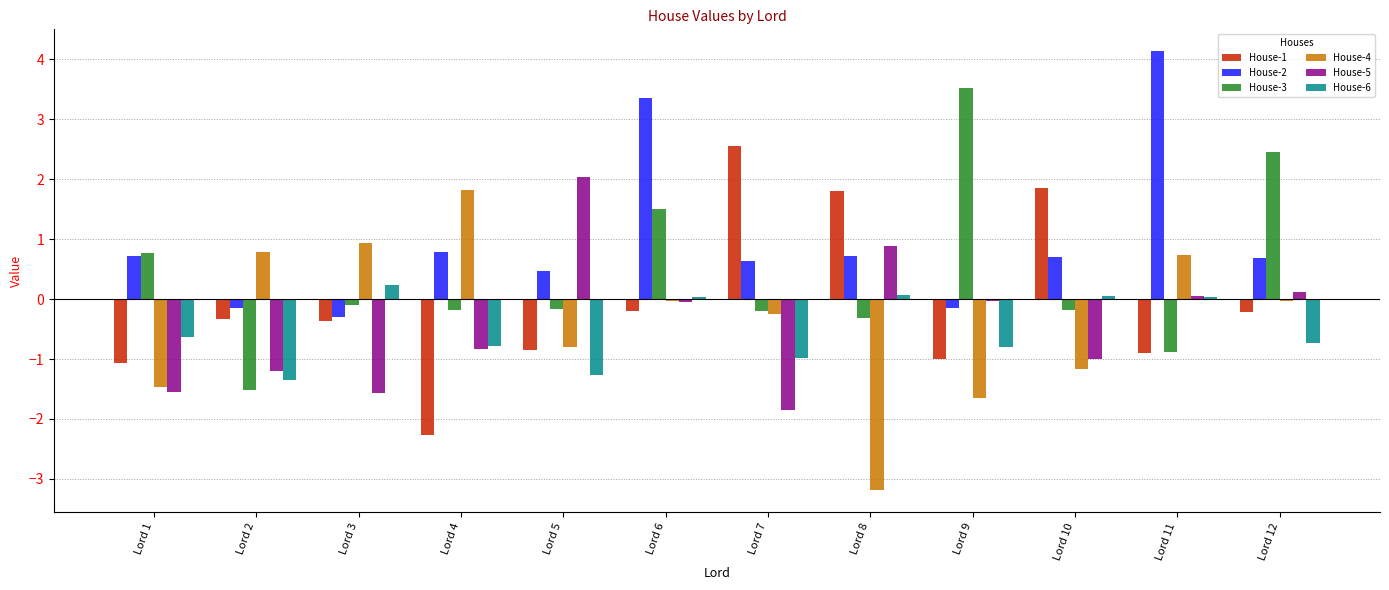

What is the sum of the House-5 values at Lord 9 and Lord 5?

2.0